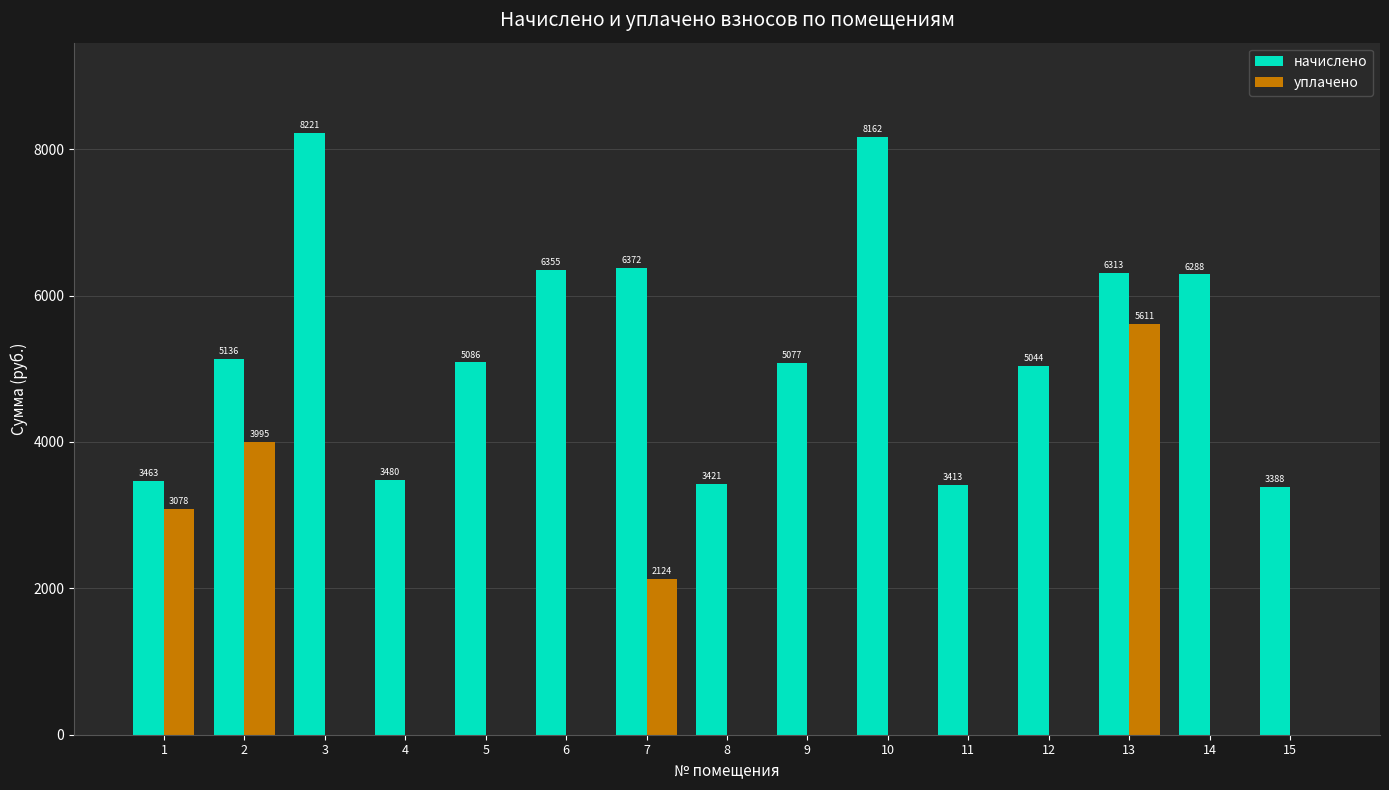

How many values in the уплачено series exceed 0?

4